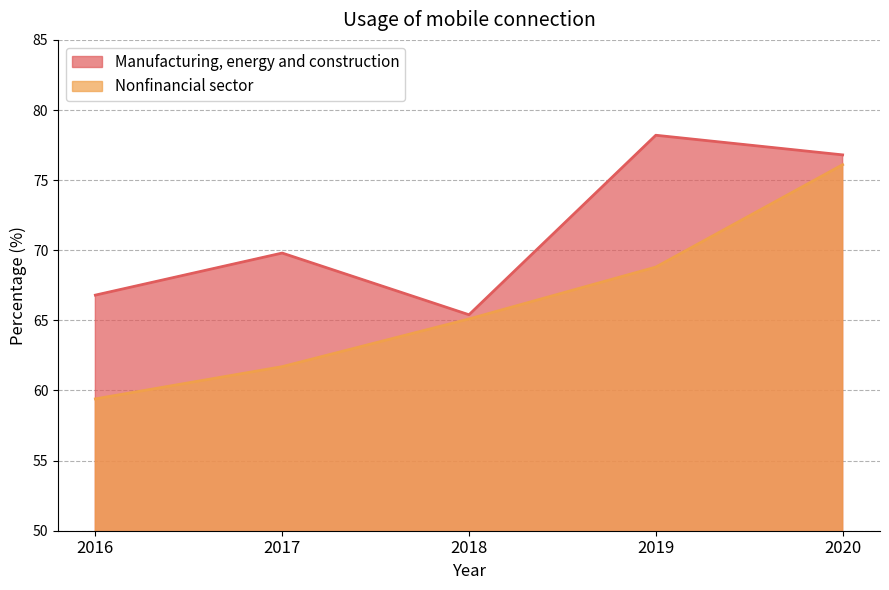

At 2016, list the series in order from largest to smallest.

Manufacturing, energy and construction, Nonfinancial sector